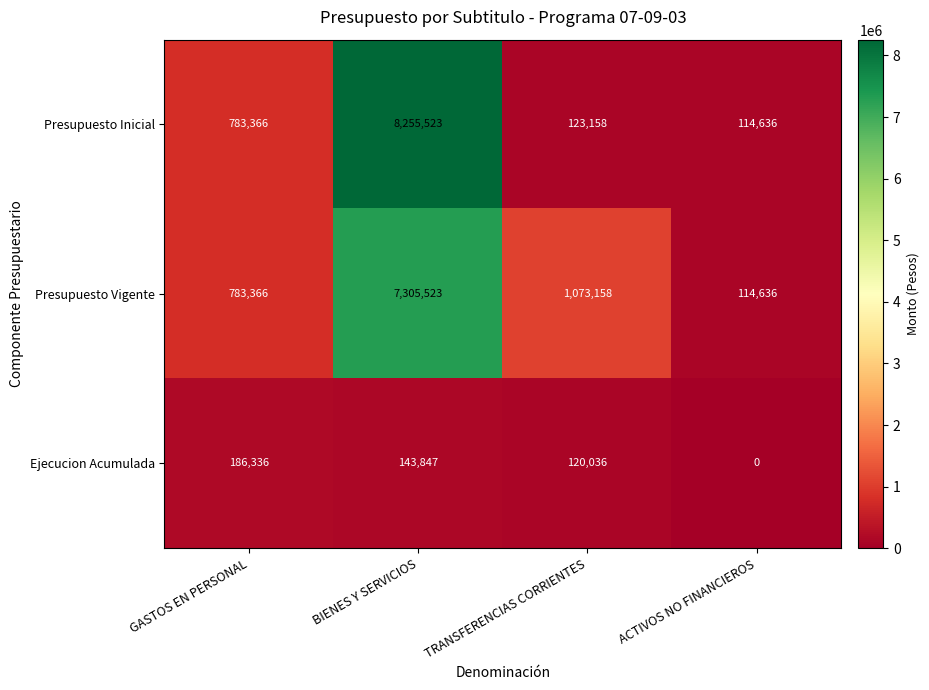

How many values in the Ejecucion Acumulada series are below 143847?

2